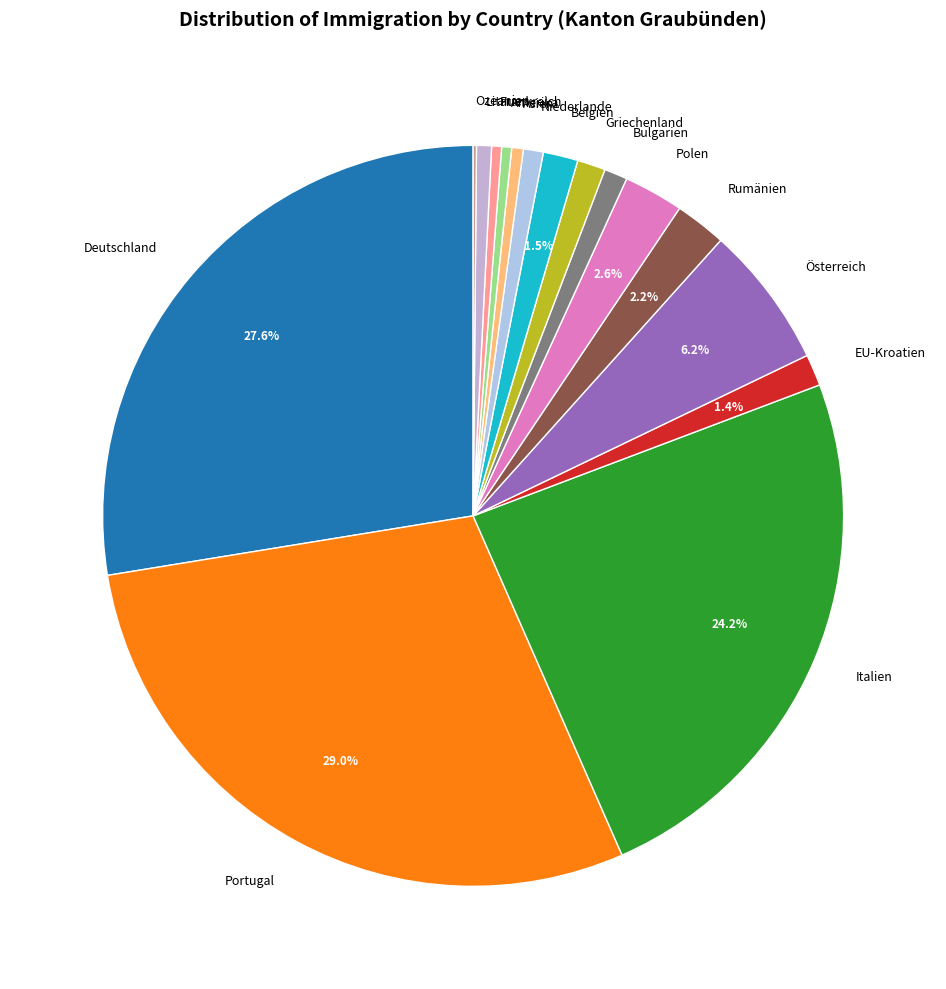

What portion of the pie excludes EU-Kroatien?

98.6%